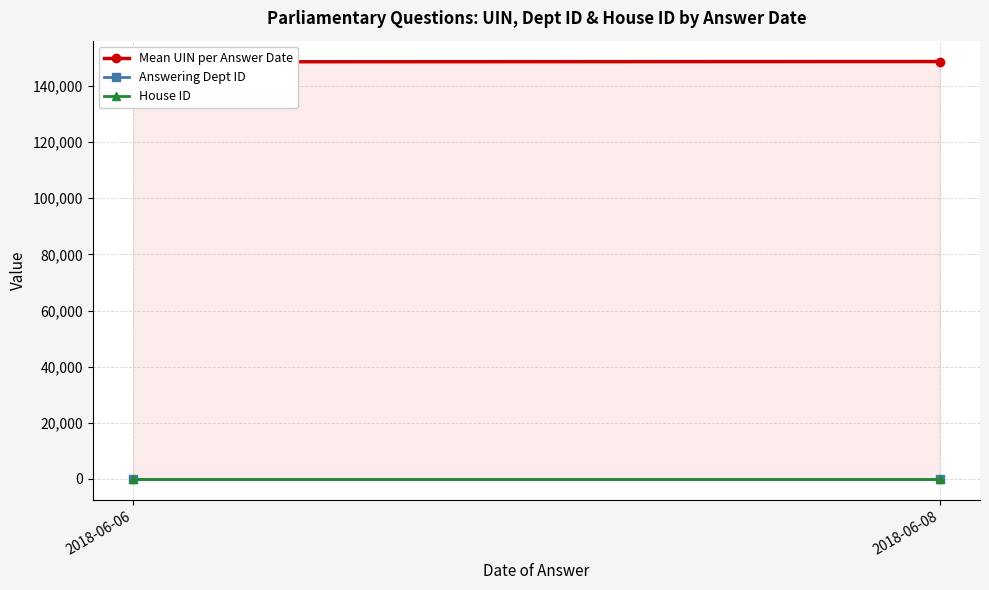

Where is Answering Dept ID nearest to the value 16?

2018-06-06